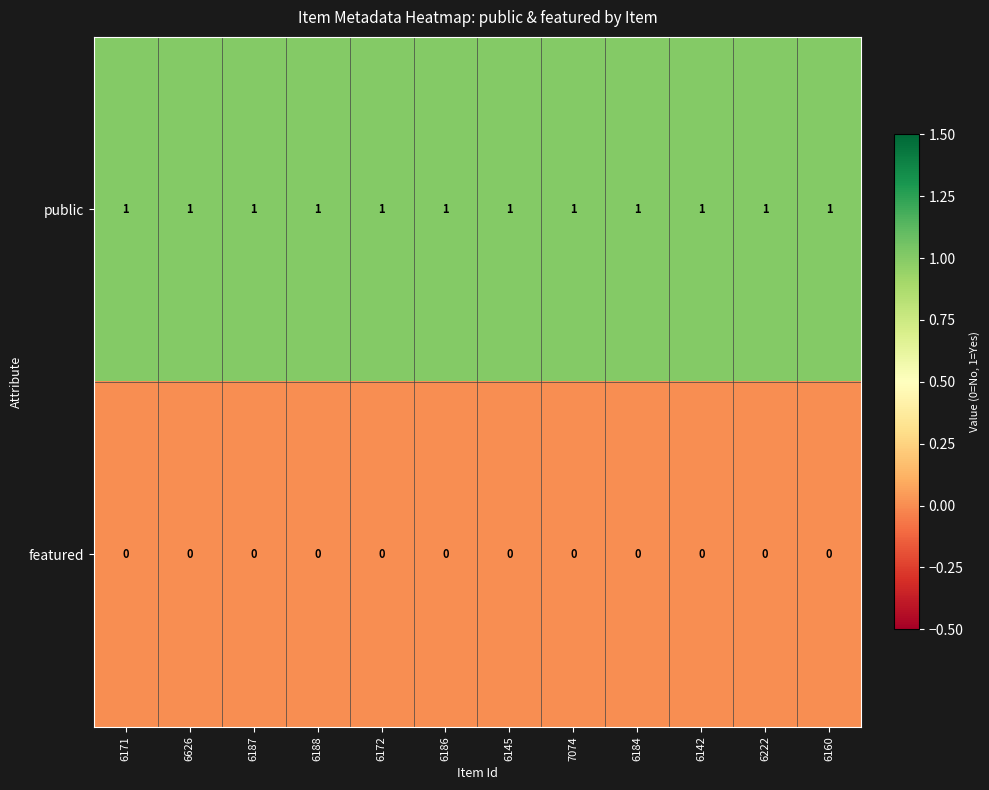

Which series has the largest total across all categories?

public